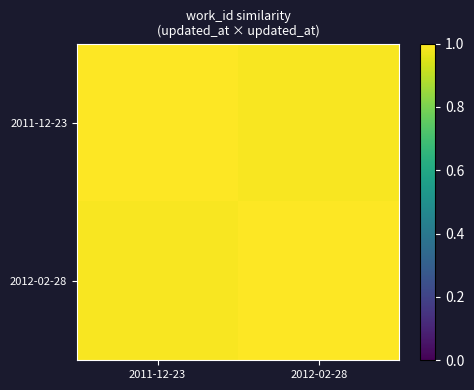

Reading left to right, transcribe all the data shown in this chart.

2011-12-23: 2011-12-23=1.0	2012-02-28=1.0
2012-02-28: 2011-12-23=1.0	2012-02-28=1.0